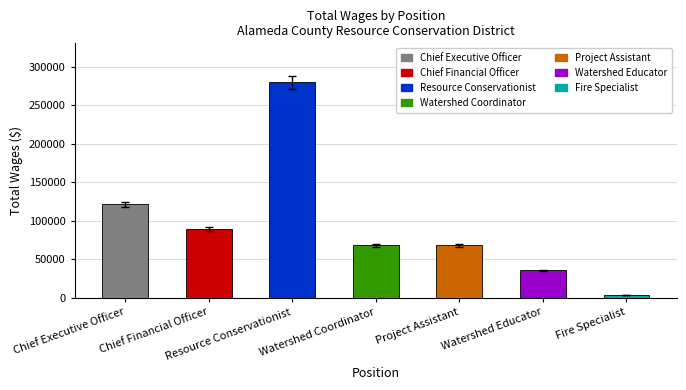

True or false: the data shows 53514 at Watershed Educator.

False